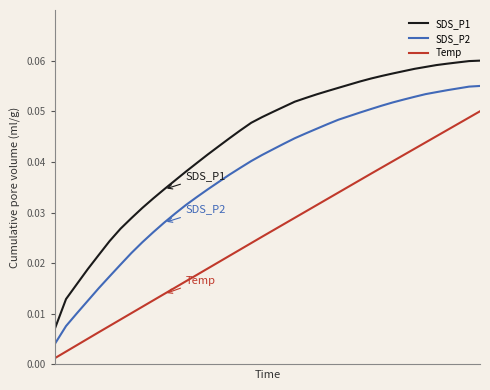

What are all the series names shown in the legend?

SDS_P1, SDS_P2, Temp